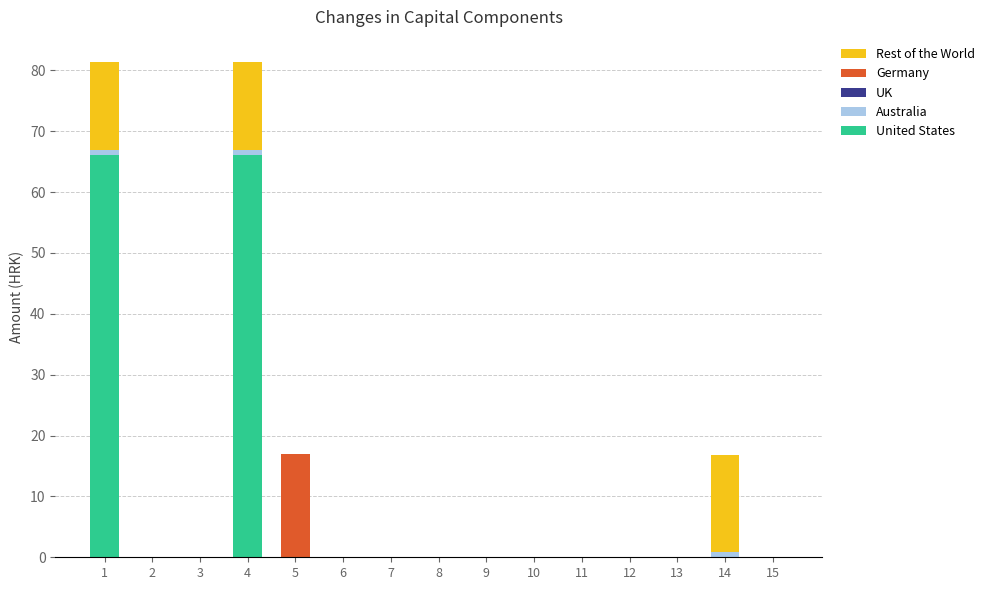

At which category is the sum across all series the highest?

1